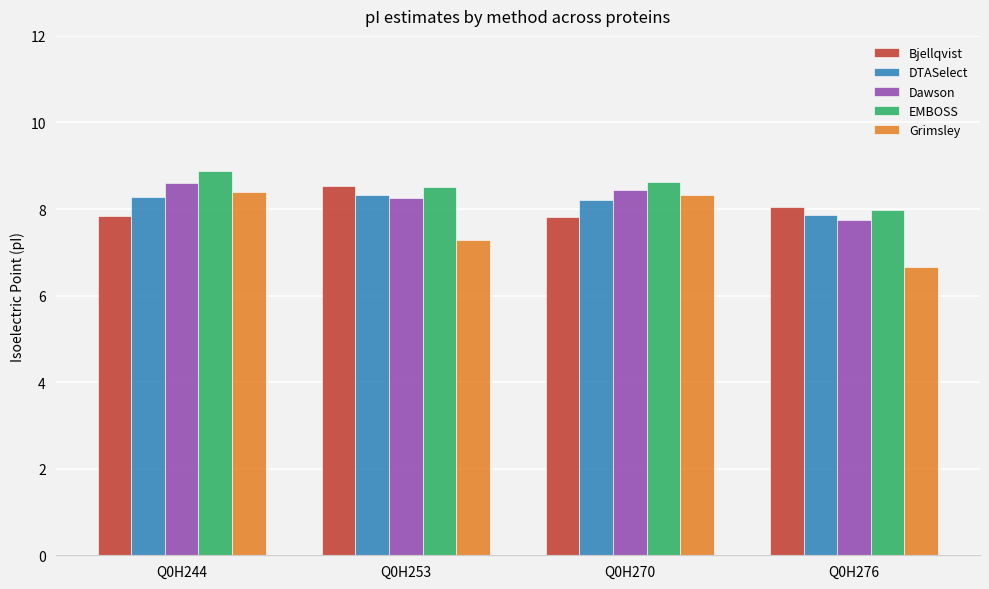

What is the sum of the Bjellqvist values at Q0H244 and Q0H276?

15.9